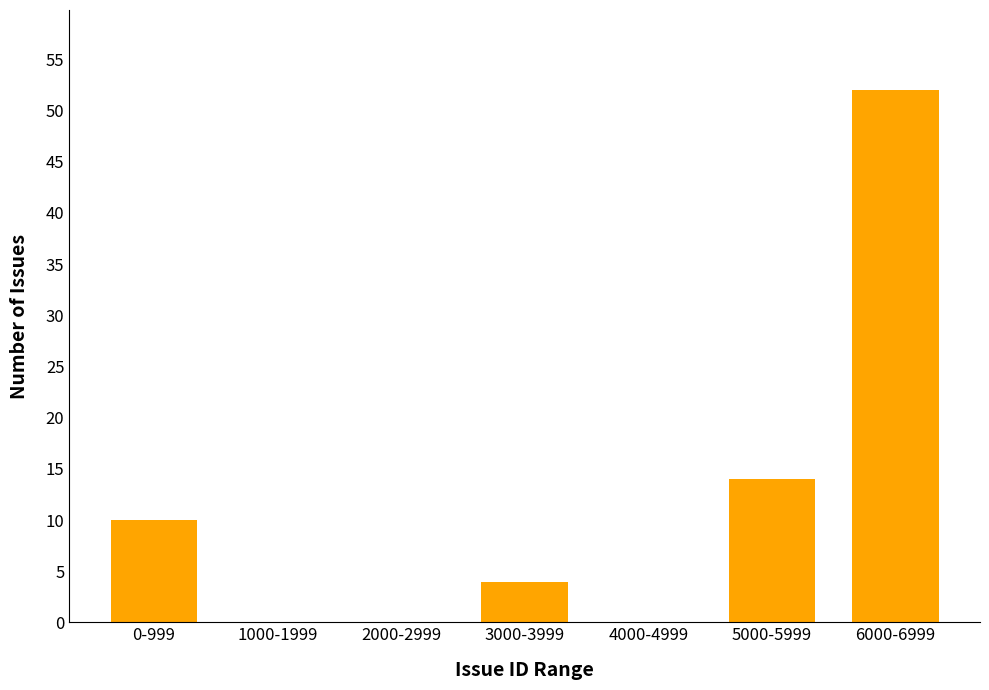

Reading left to right, list all the values displayed in this chart.

0-999=10	1000-1999=0	2000-2999=0	3000-3999=4	4000-4999=0	5000-5999=14	6000-6999=52